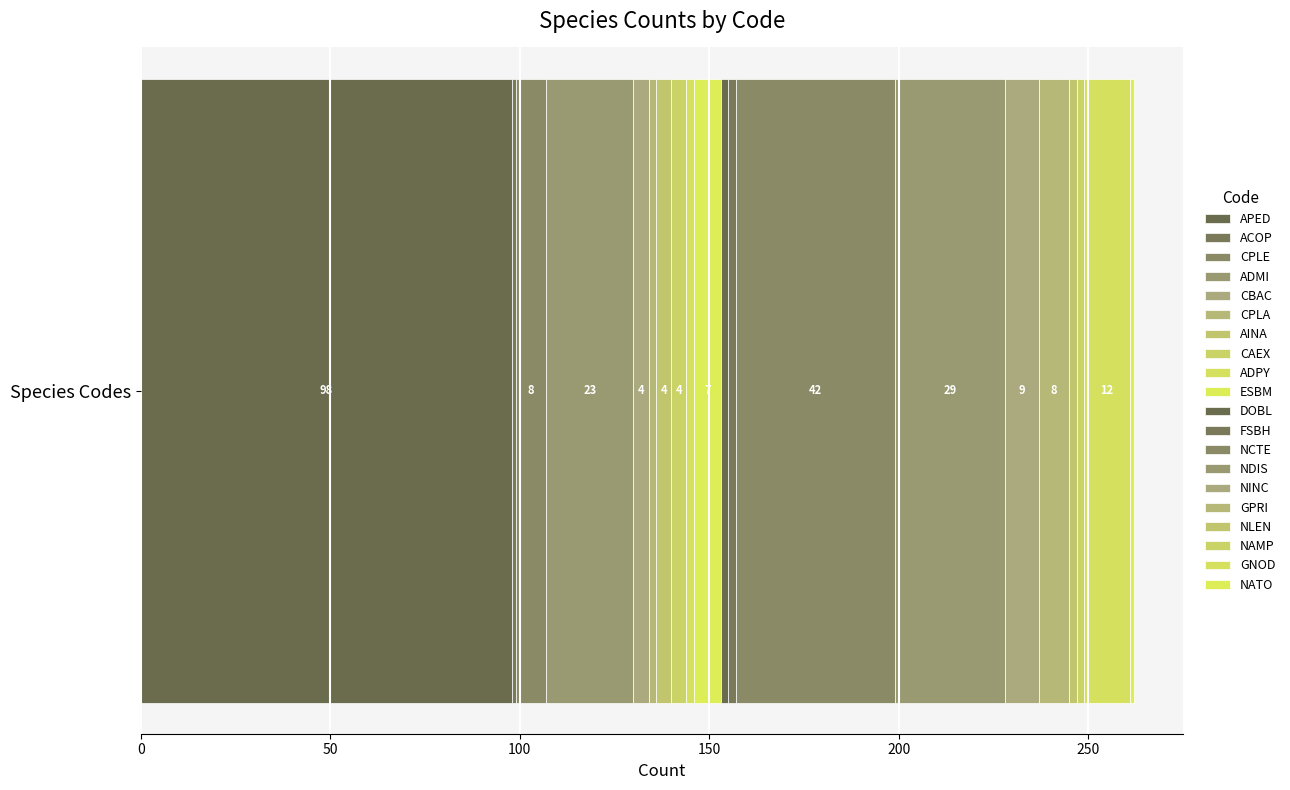

Count the number of categories in the chart.

1